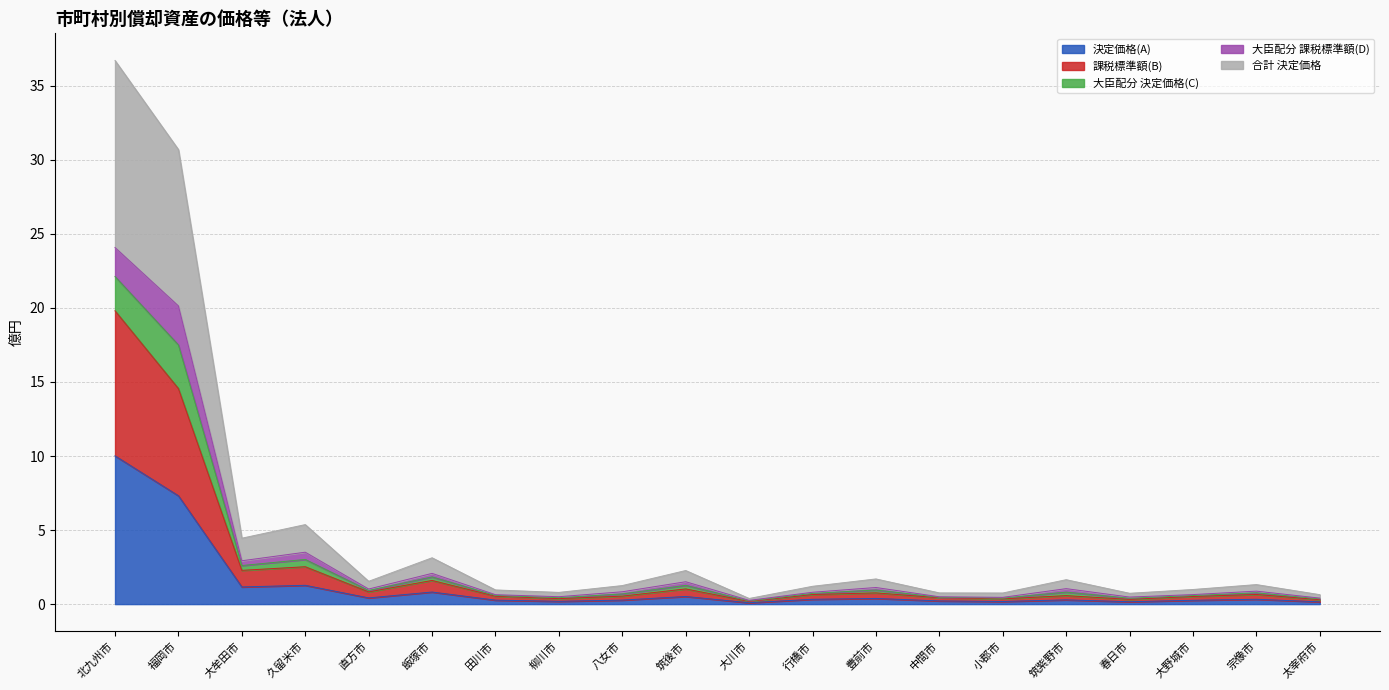

How many interior local valleys does the 課税標準額(B) series have?

6